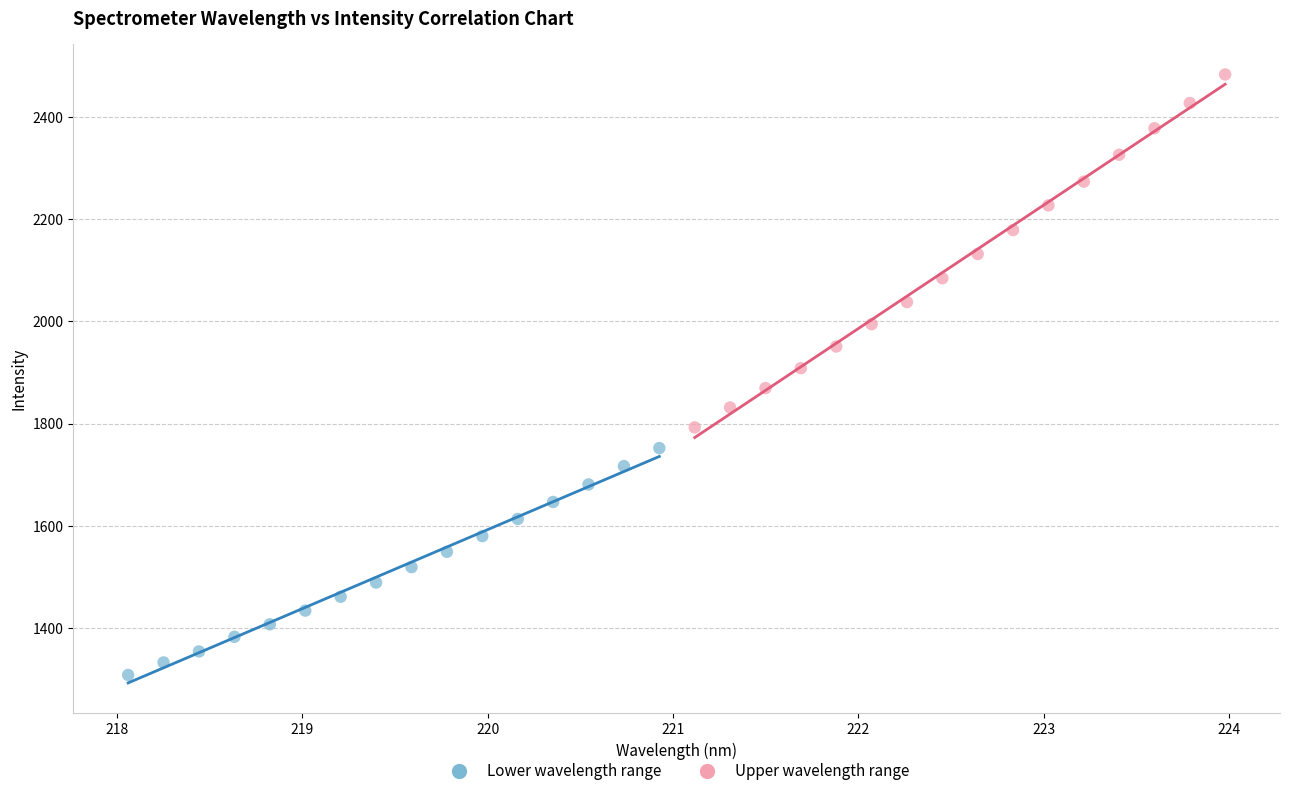

Which series contains the highest Y value?

Upper wavelength range